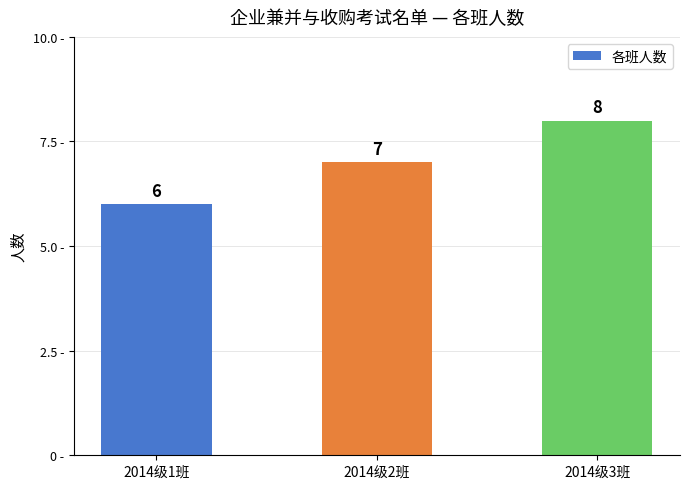

List the labels in order of value, smallest first.

2014级1班, 2014级2班, 2014级3班